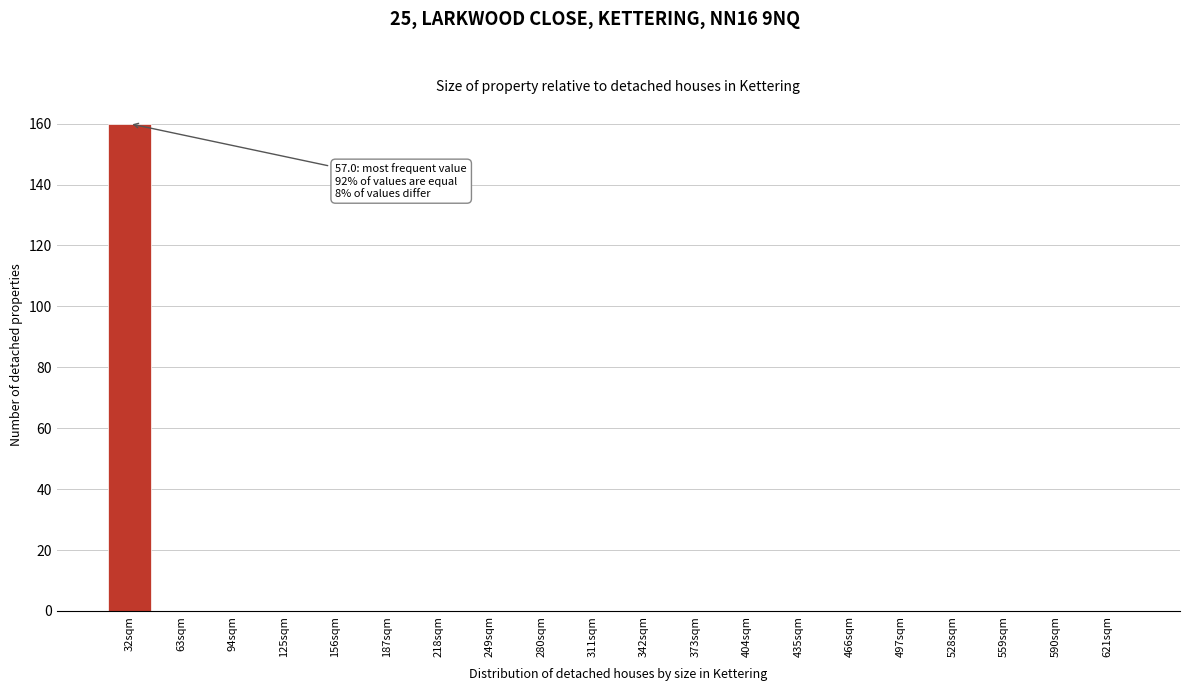

Reading left to right, what are all the values shown in this chart?

32sqm=160	63sqm=0	94sqm=0	125sqm=0	156sqm=0	187sqm=0	218sqm=0	249sqm=0	280sqm=0	311sqm=0	342sqm=0	373sqm=0	404sqm=0	435sqm=0	466sqm=0	497sqm=0	528sqm=0	559sqm=0	590sqm=0	621sqm=0